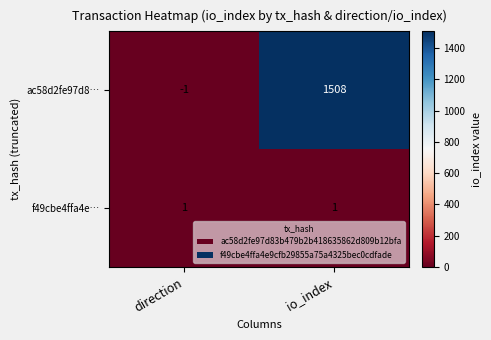

Rank the series by their maximum value, from lowest to highest.

f49cbe4ffa4e…, ac58d2fe97d8…